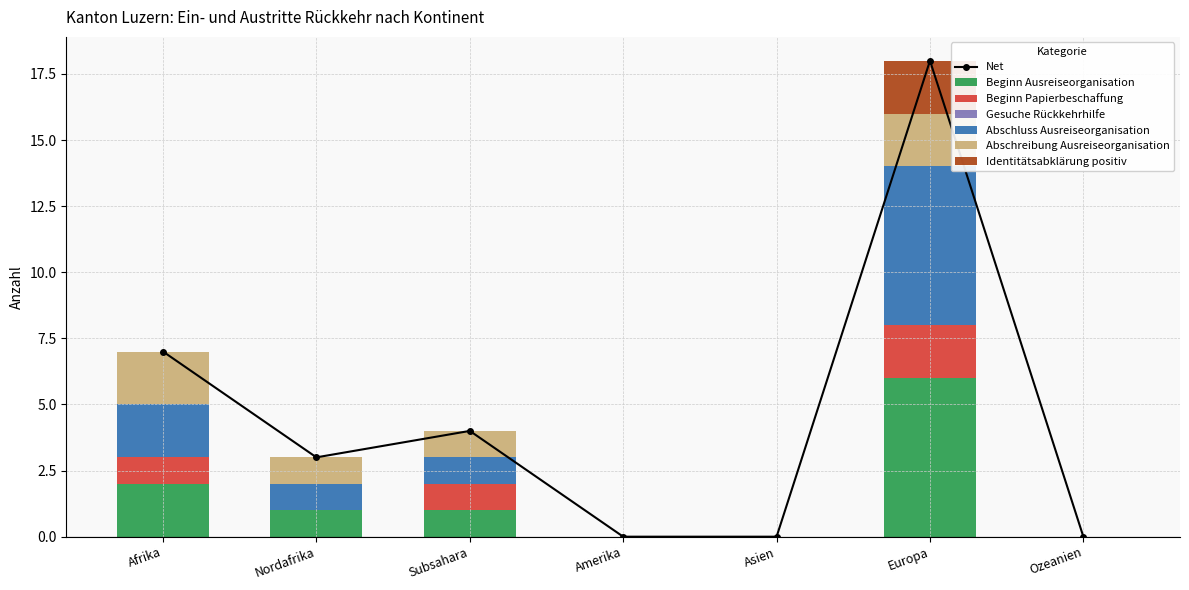

What is the sum of the Beginn Ausreiseorganisation values at Nordafrika and Europa?

7